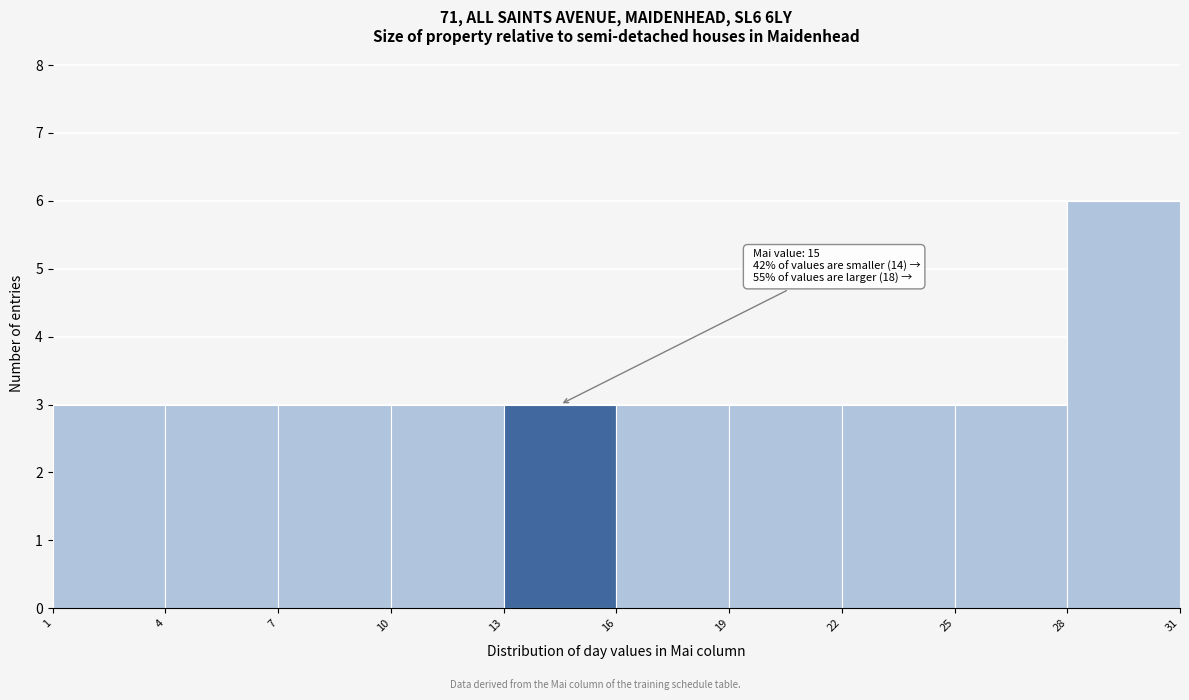

Over which range of the x-axis is the bar tallest?

28 to 31